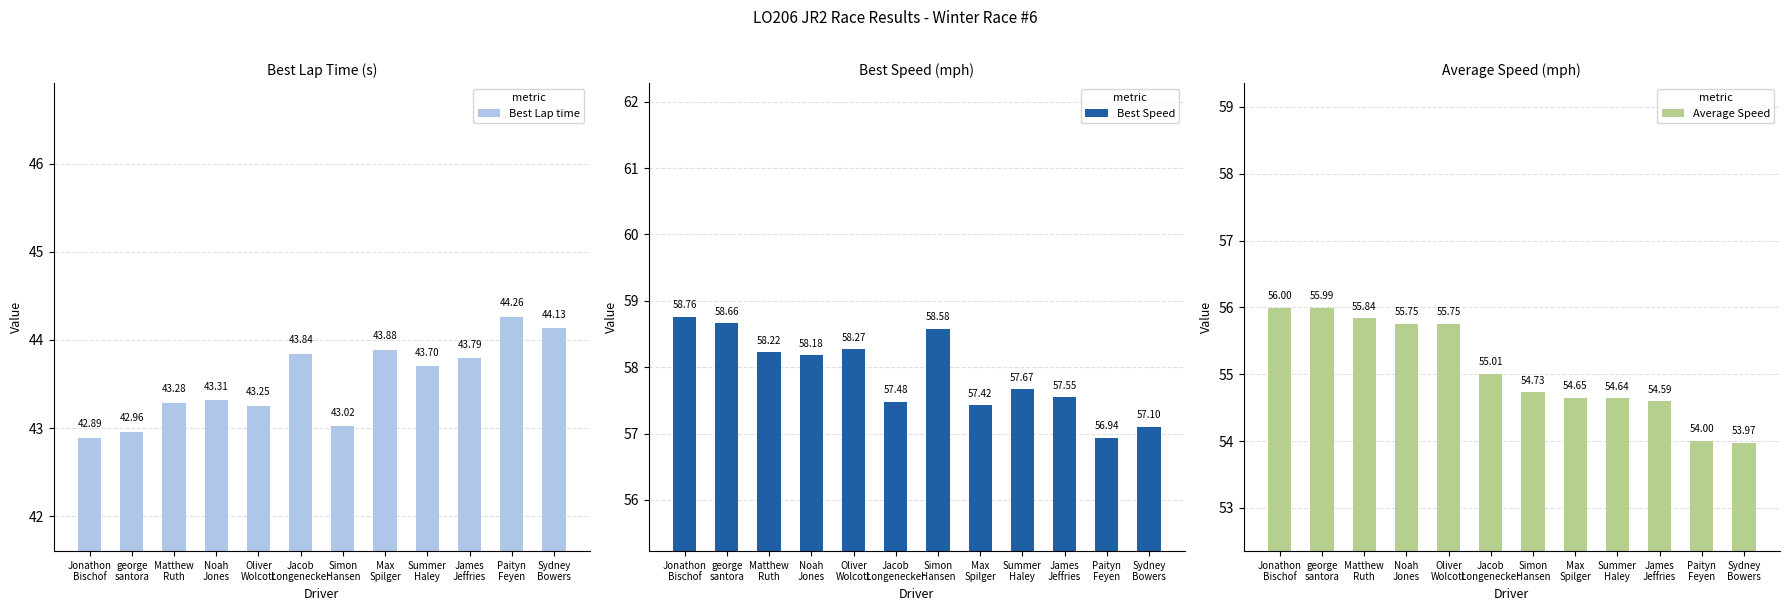

What is the sum of the Best Speed values at Jonathon
Bischof and Summer
Haley?

116.4